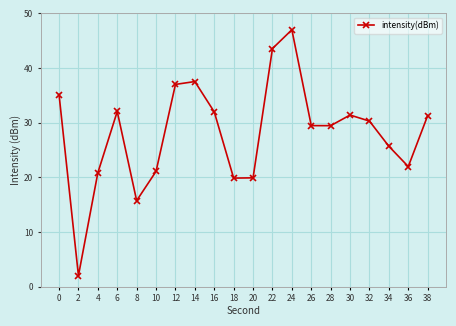

What is the approximate value at 8?

15.7